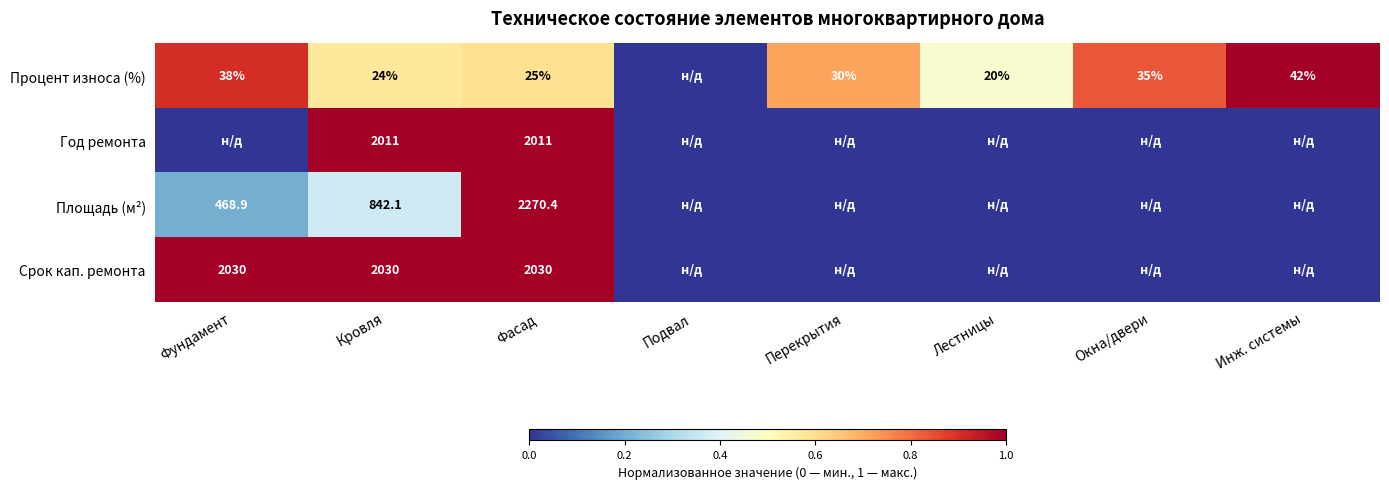

True or false: Площадь (м²) has a value of 2270.4 at Фасад.

True